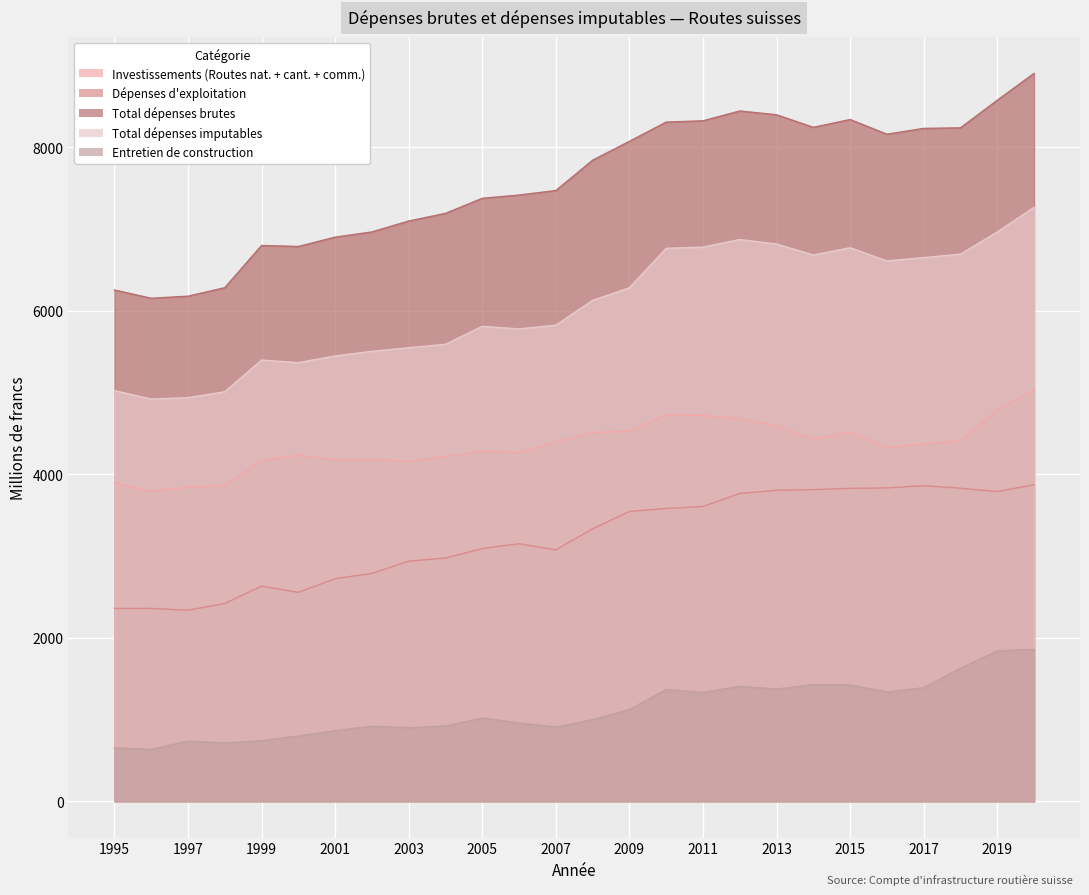

In Investissements (Routes nat. + cant. + comm.), how many points are lower than both neighbors (excluding endpoints)?

5